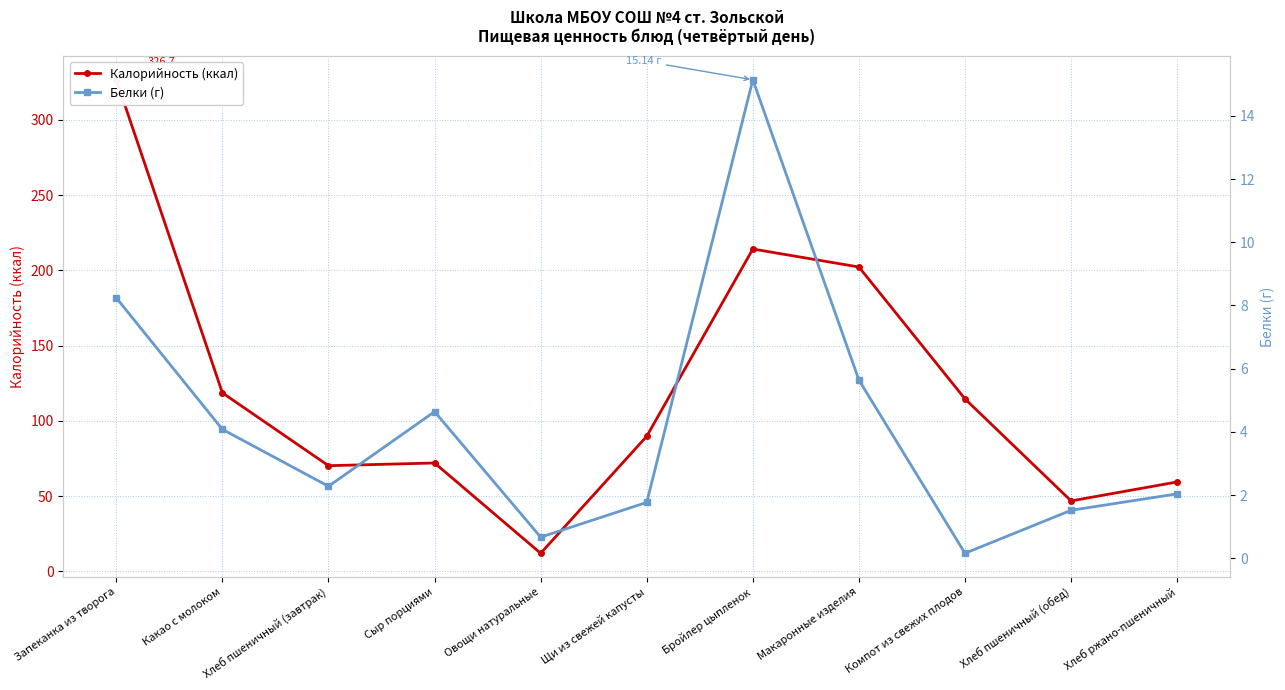

Which series changed the most between Запеканка из творога and Щи из свежей капусты?

Калорийность (ккал)